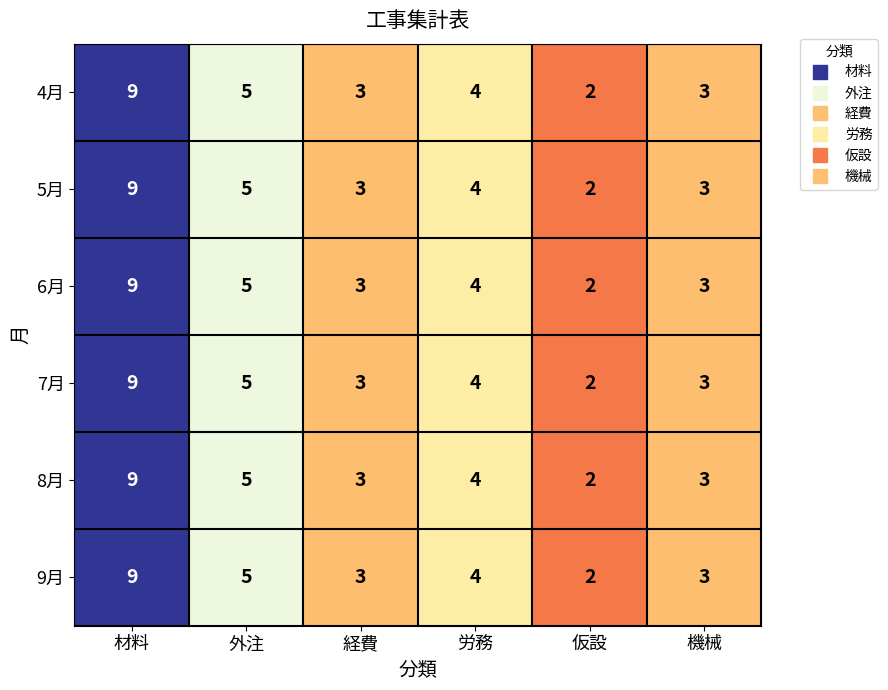

What is the sum of the 9月 values at 仮設 and 労務?

6